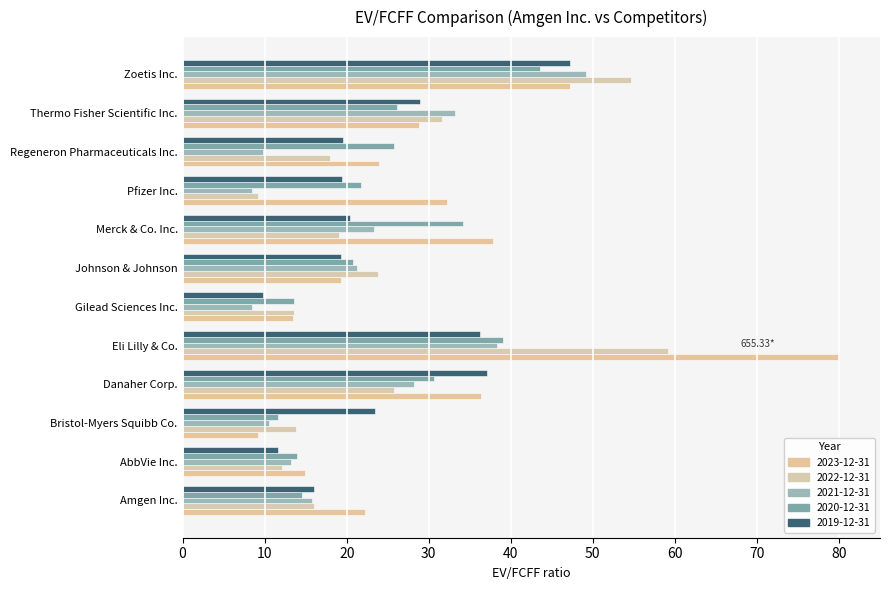

At how many categories does at least one series exceed 39?

2